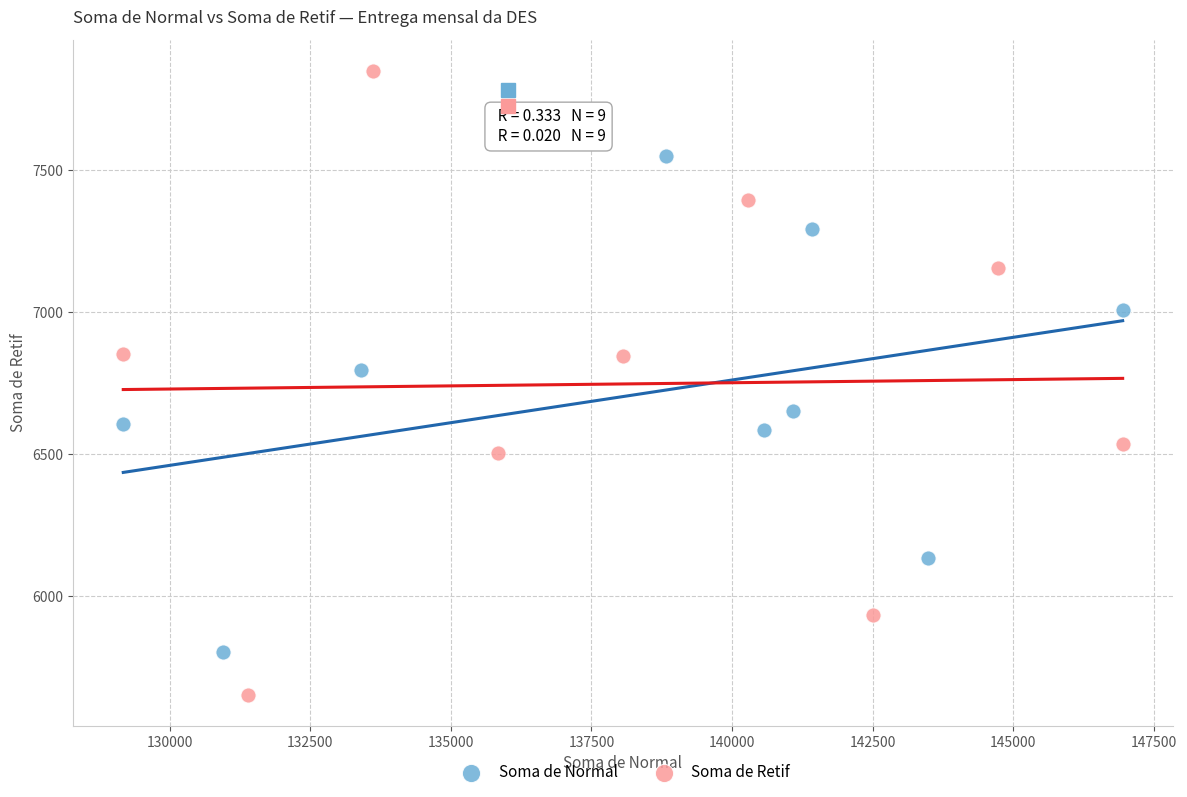

What are all the series names shown in the legend?

Soma de Normal, Soma de Retif